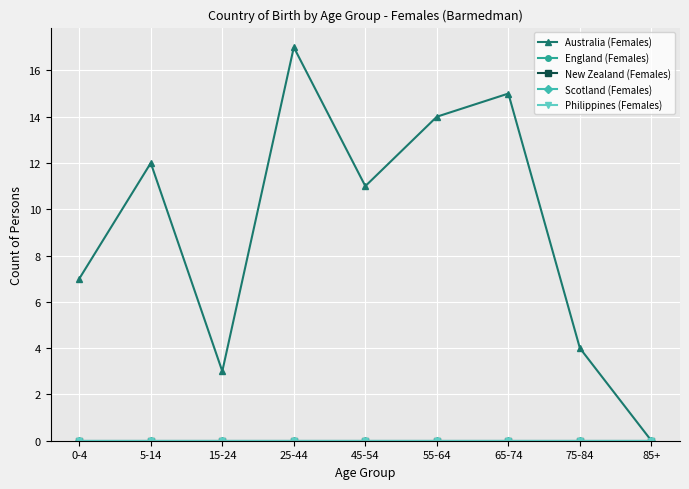

At which category is the sum across all series the highest?

25-44